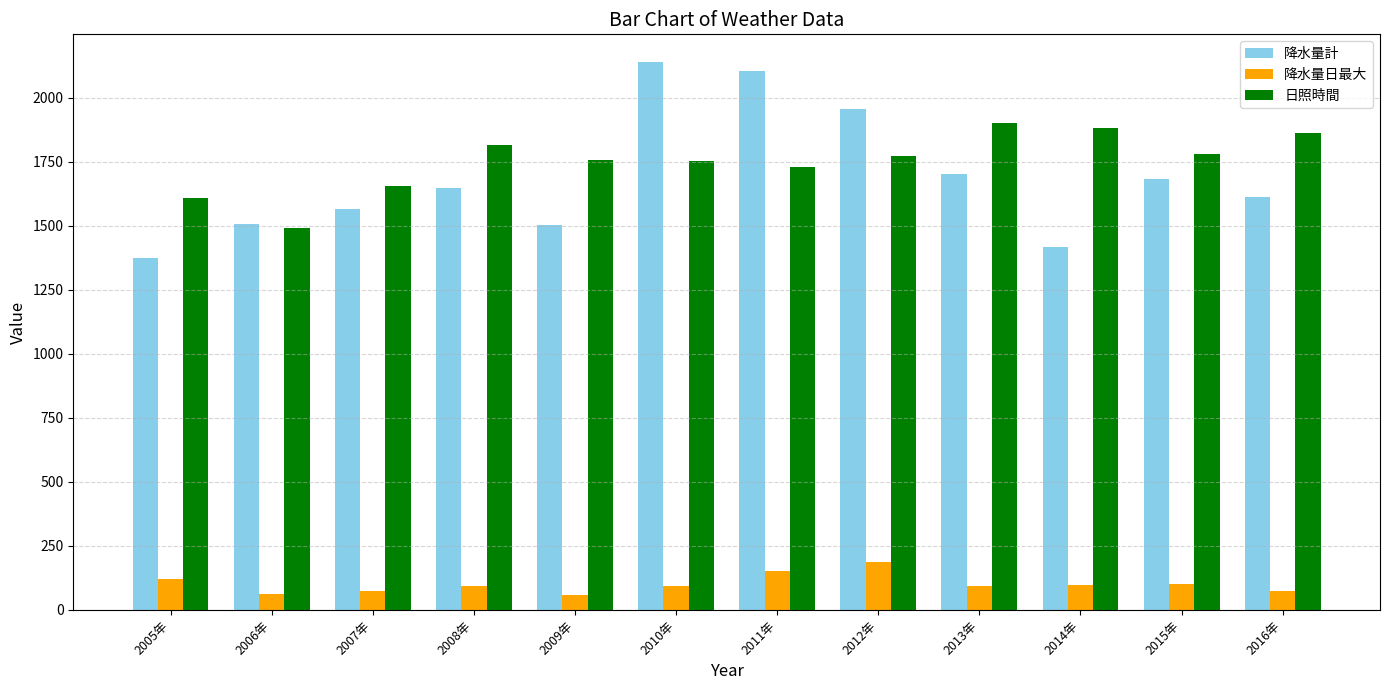

Between 2006年 and 2007年, which series saw the biggest shift?

日照時間